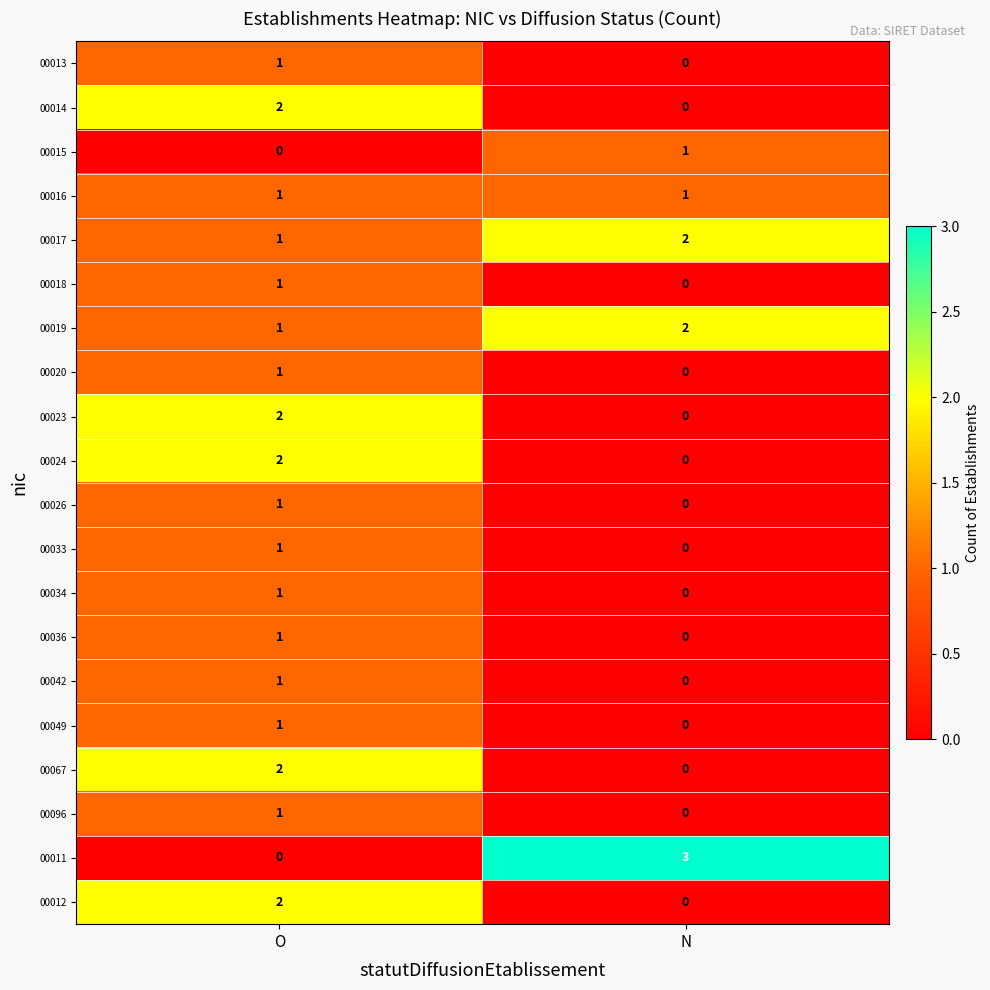

What is the total value across all series at O?

23